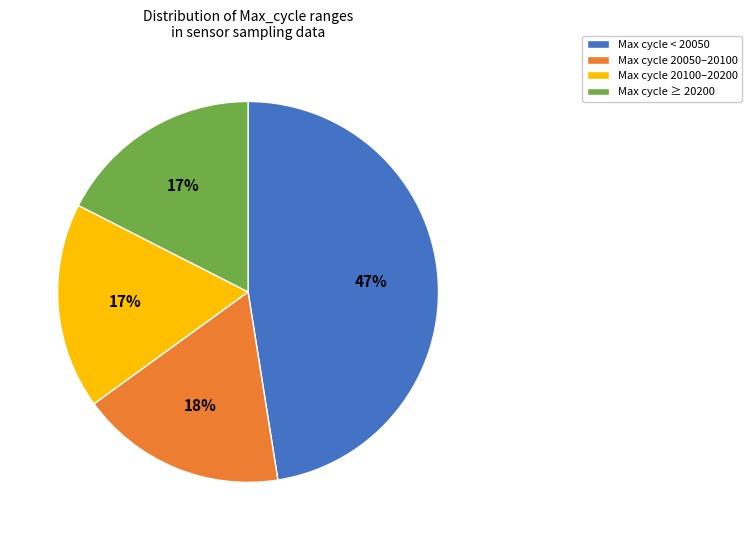

Is there a majority slice in this chart?

No